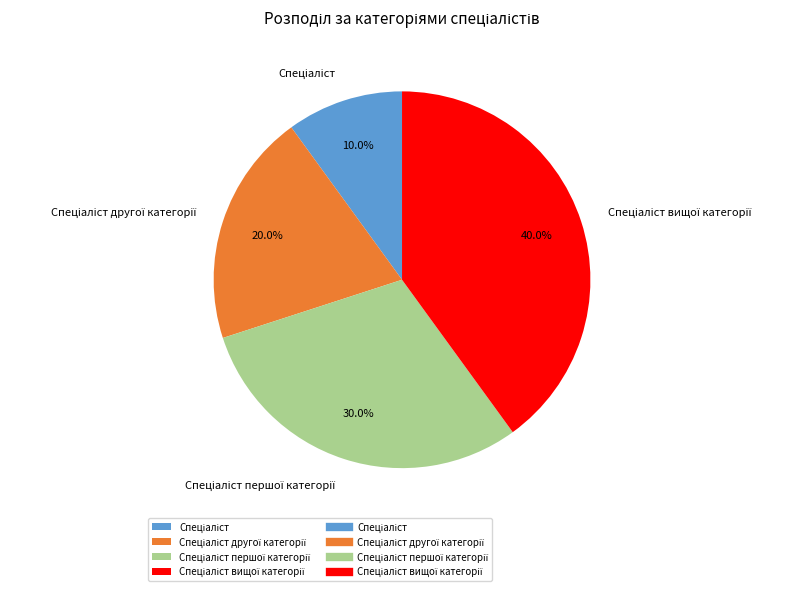

Does any single category account for the majority?

No